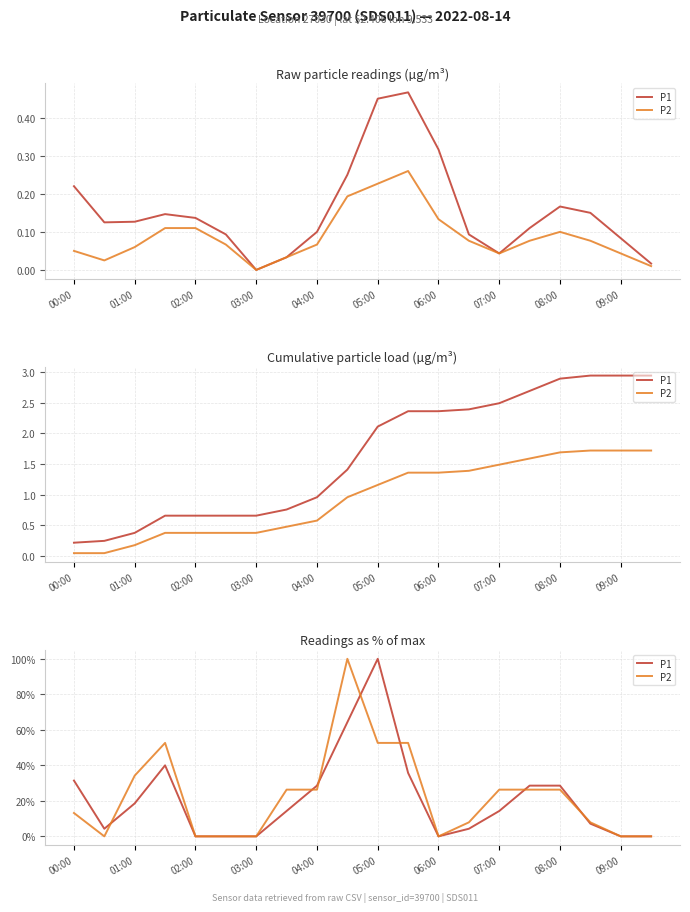

What is the value of the P1 point at the 9th from the left?

28.6